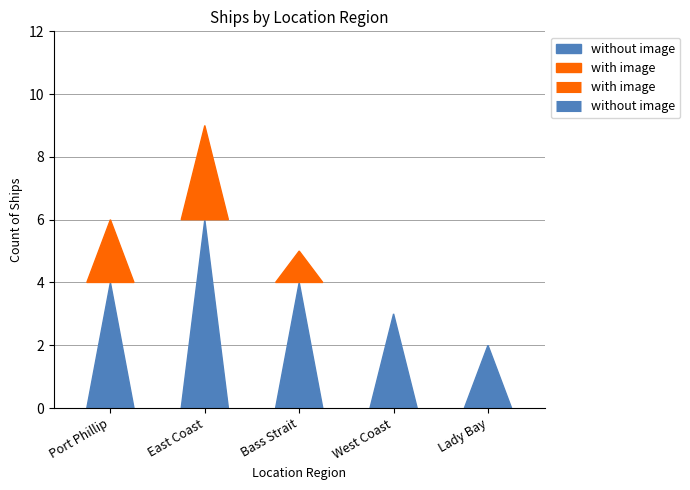

True or false: with image and without image cross at least once.

False